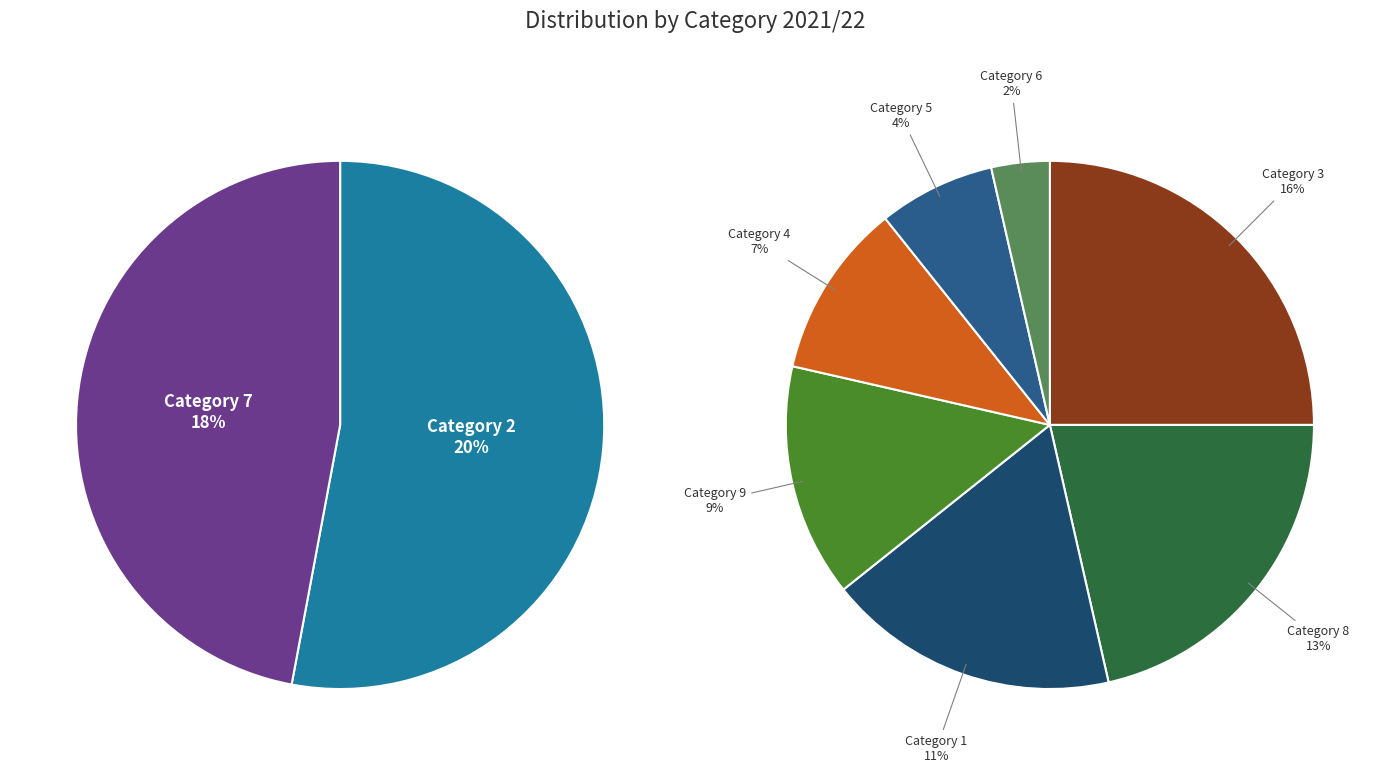

To the nearest percent, what is the difference between the 3 and 7 slice percentages?

2%